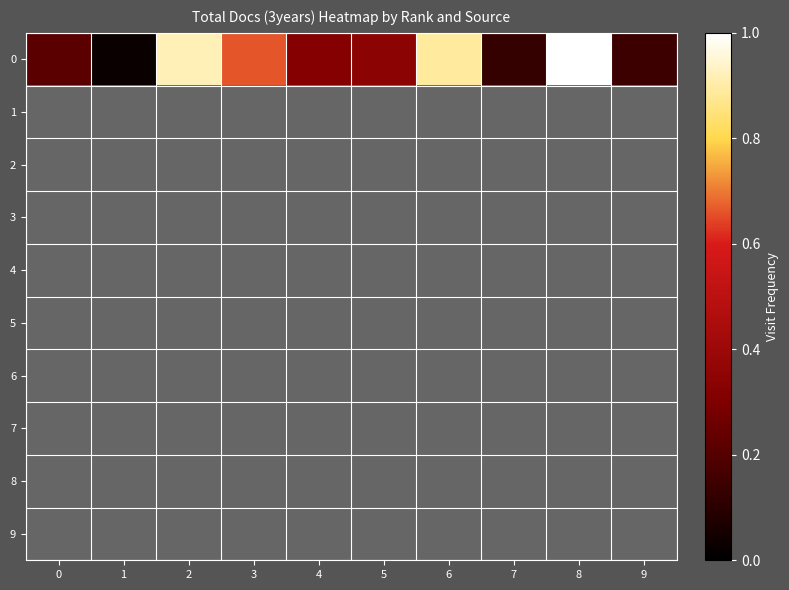

Is the value of 8 at 8 greater than the value of 6 at 7?

No